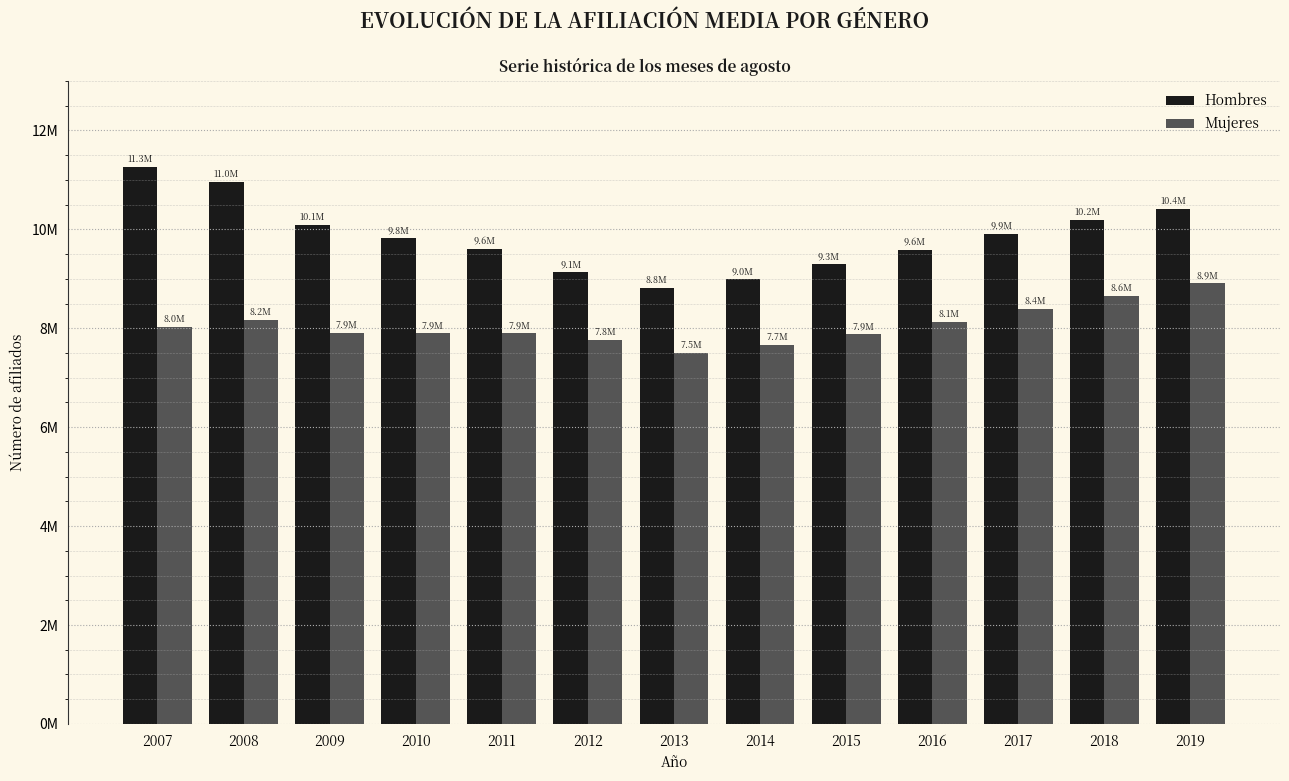

What are all the series names shown in the legend?

Hombres, Mujeres